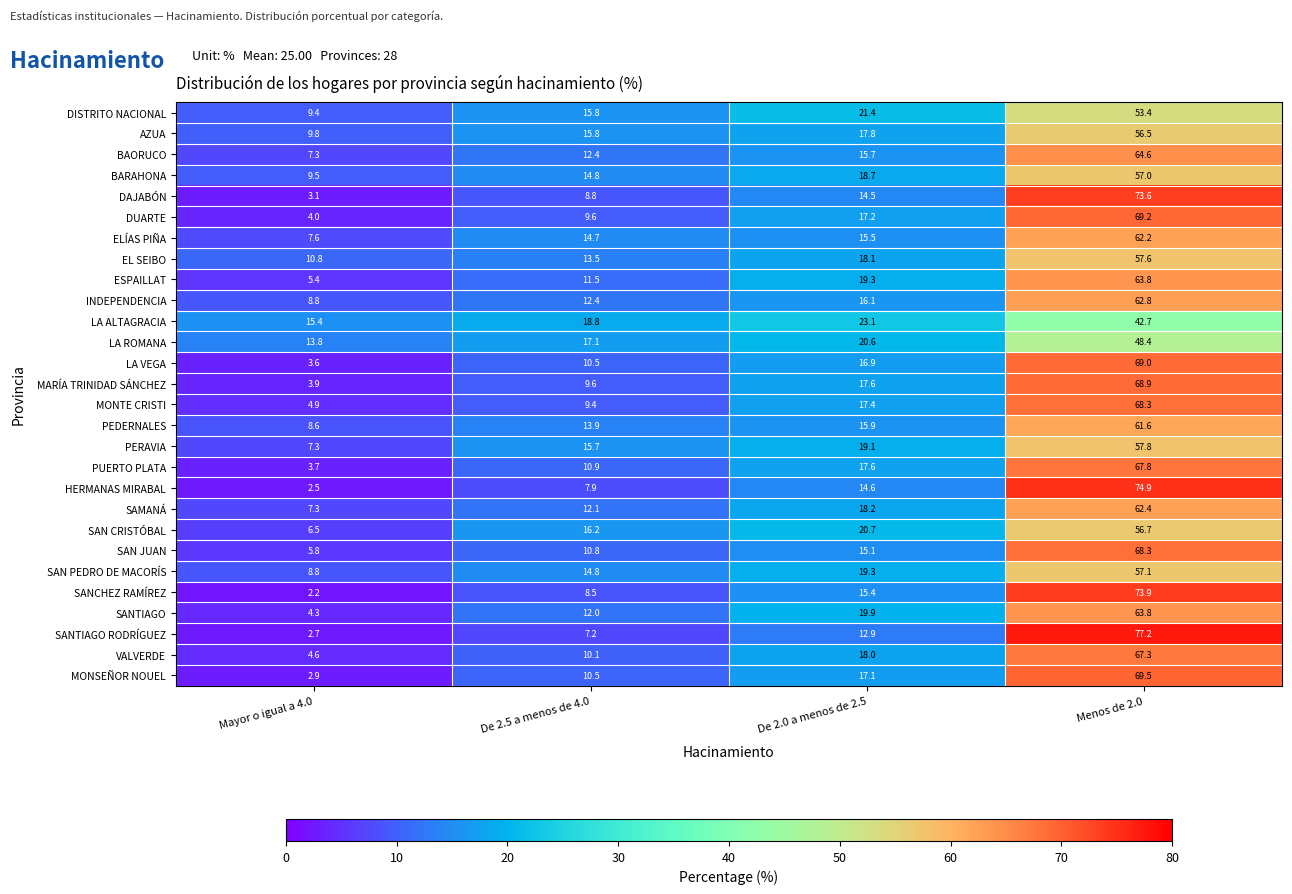

Is it true that EL SEIBO equals 25.3 at De 2.0 a menos de 2.5?

False